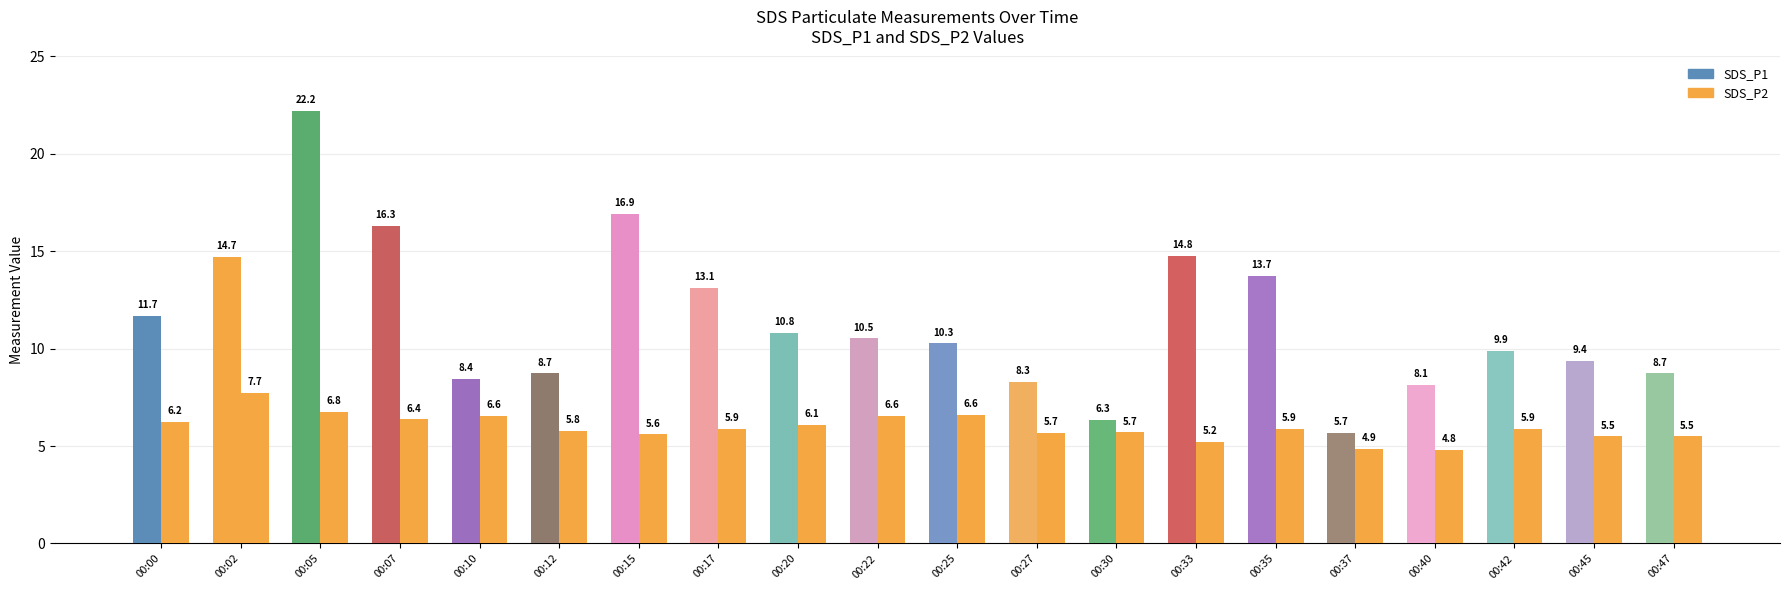

The value of SDS_P2 at 00:05 is 6.8. True or false?

True